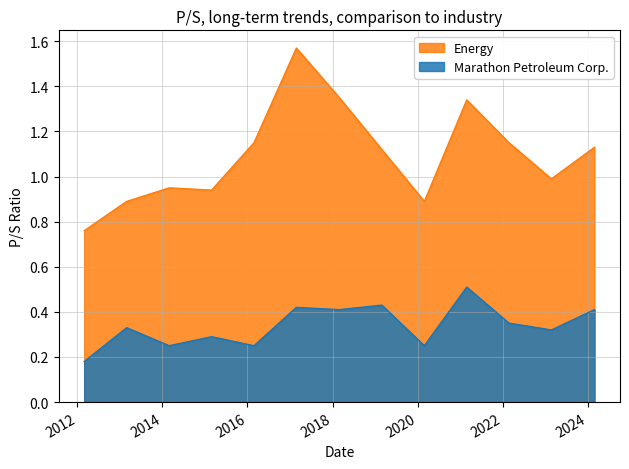

Reading left to right, extract all data points from this chart.

Marathon Petroleum Corp.: 0.2	0.3	0.2	0.3	0.2	0.4	0.4	0.4	0.2	0.5	0.3	0.3	0.4
Energy: 0.8	0.9	0.9	0.9	1.1	1.6	1.4	1.1	0.9	1.3	1.1	1.0	1.1